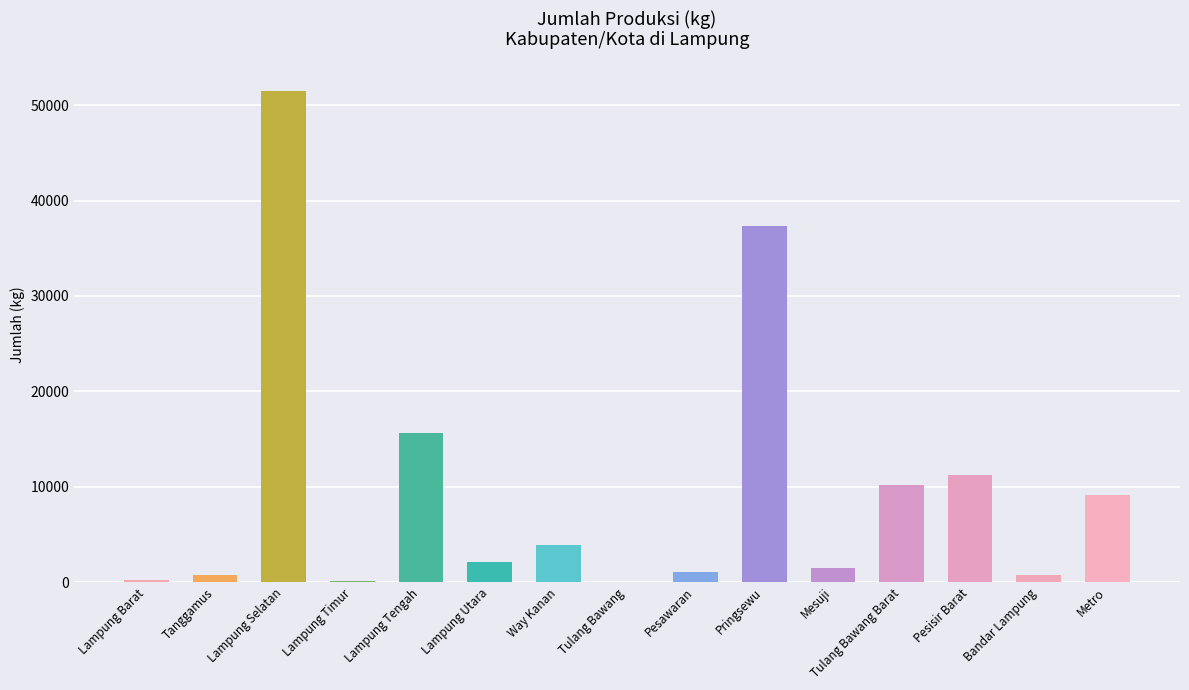

How many distinct data groups are displayed?

1